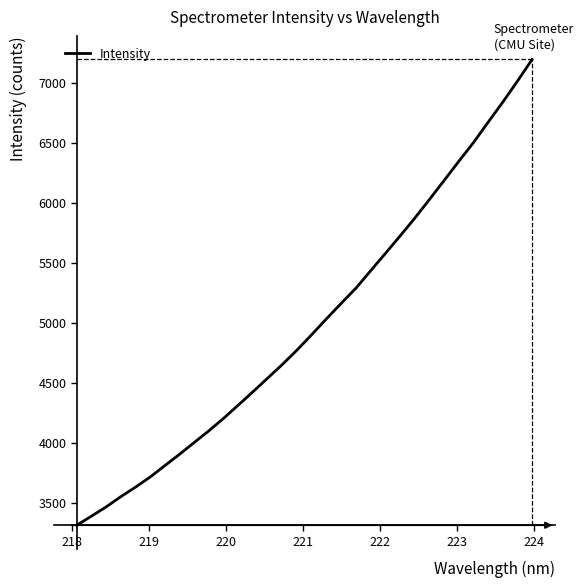

Does the chart display data point markers on the line(s)?

No